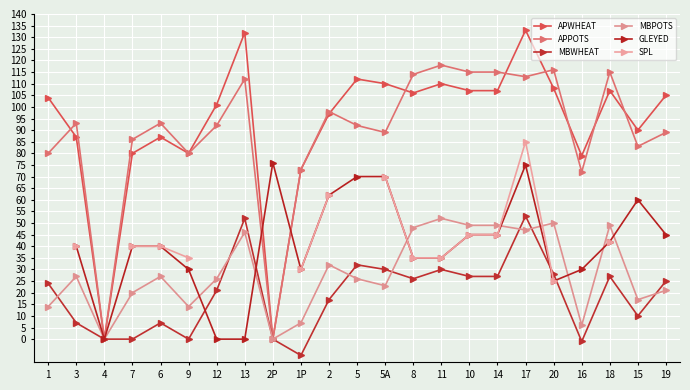

Is this an area chart (filled region under the line)?

No